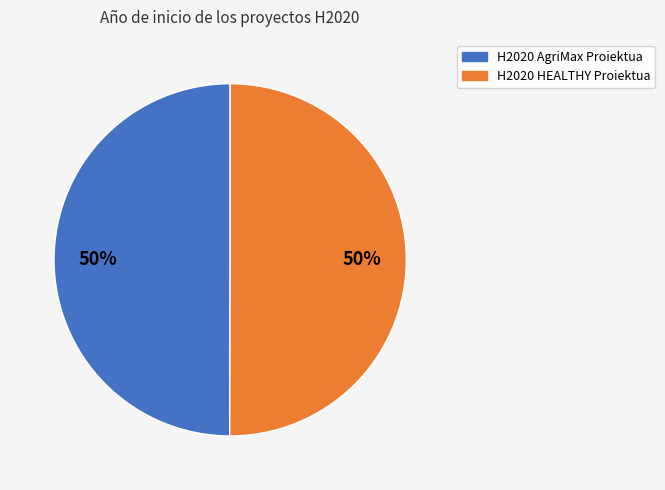

What percentage is the H2020 HEALTHY Proiektua slice, to the nearest percent?

50%